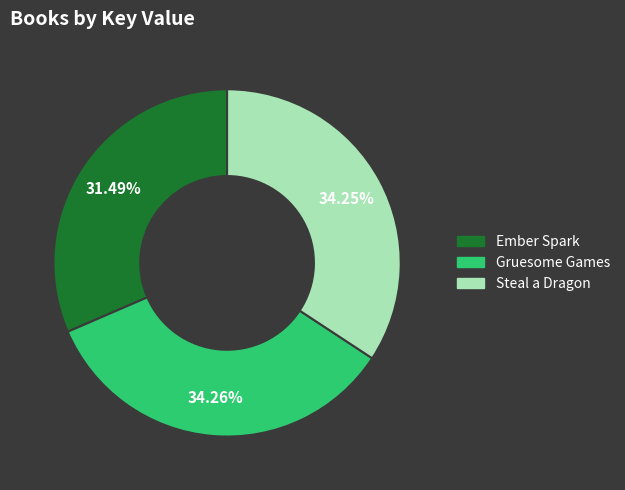

Is the sum of Gruesome Games and Steal a Dragon greater than half?

Yes